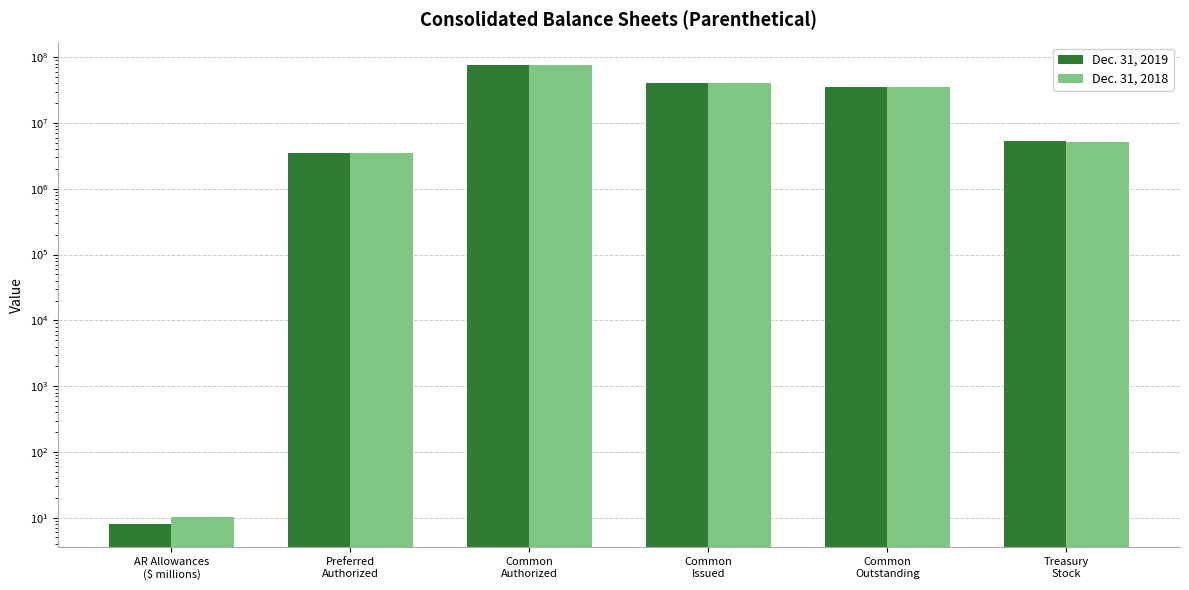

Rank the series by their maximum value, from highest to lowest.

Dec. 31, 2019, Dec. 31, 2018